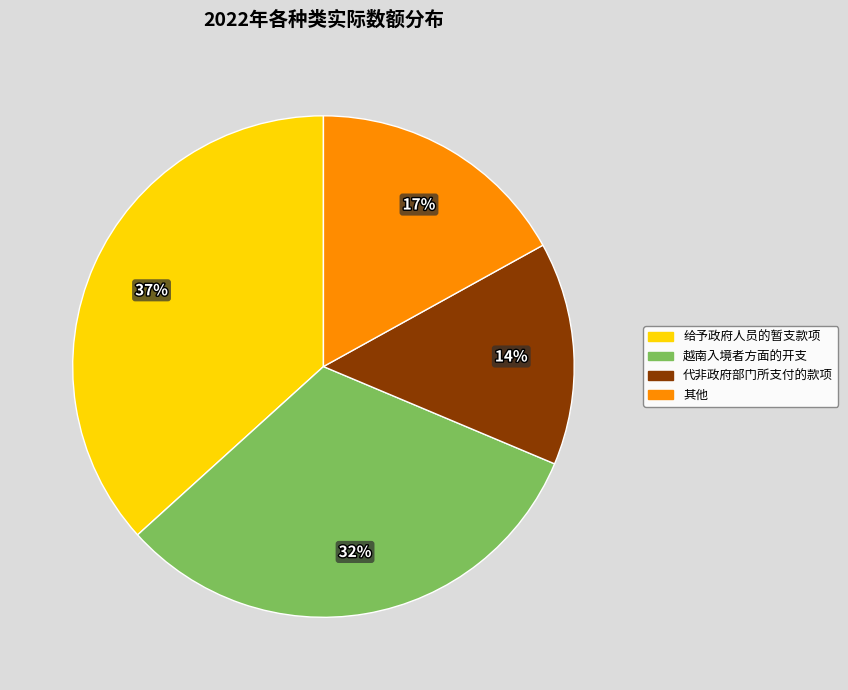

To the nearest percent, what is the average slice percentage?

25%